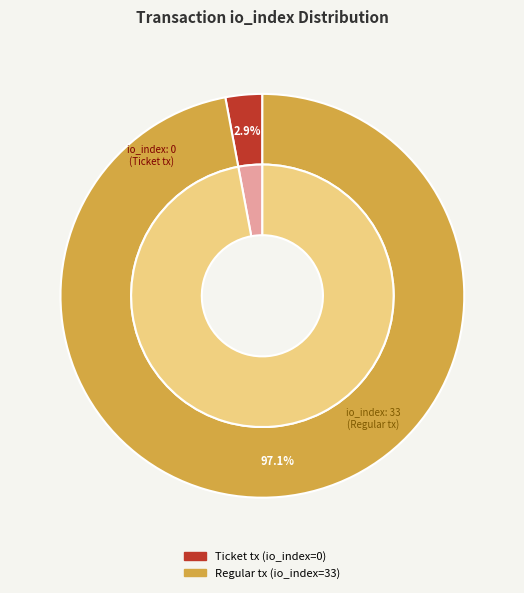

Which slice is the largest?

Regular tx (io_index=33)